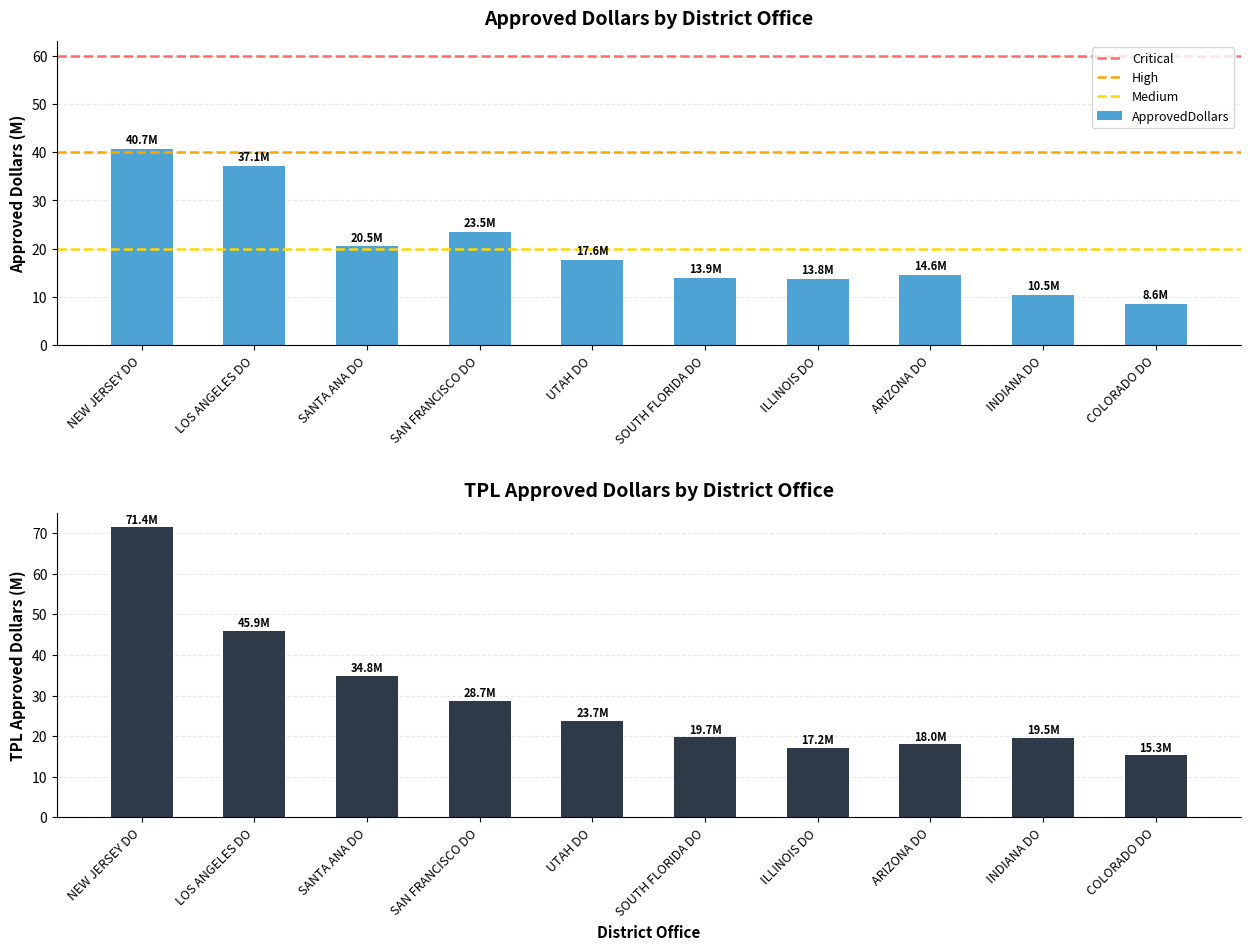

Which series has the widest spread of values?

TPLApprovedDollars